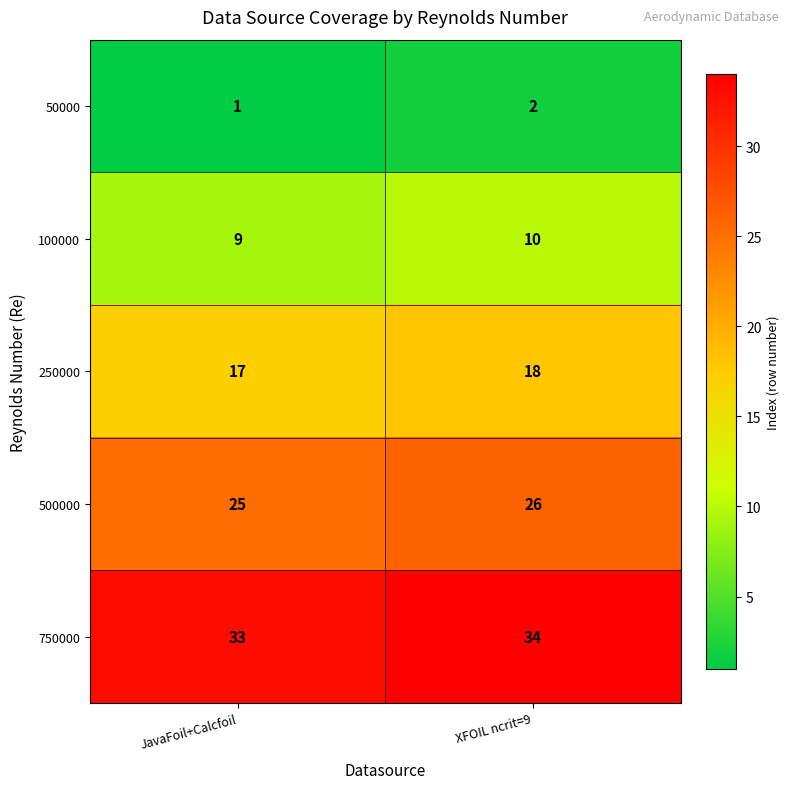

What is the greatest value displayed?

34